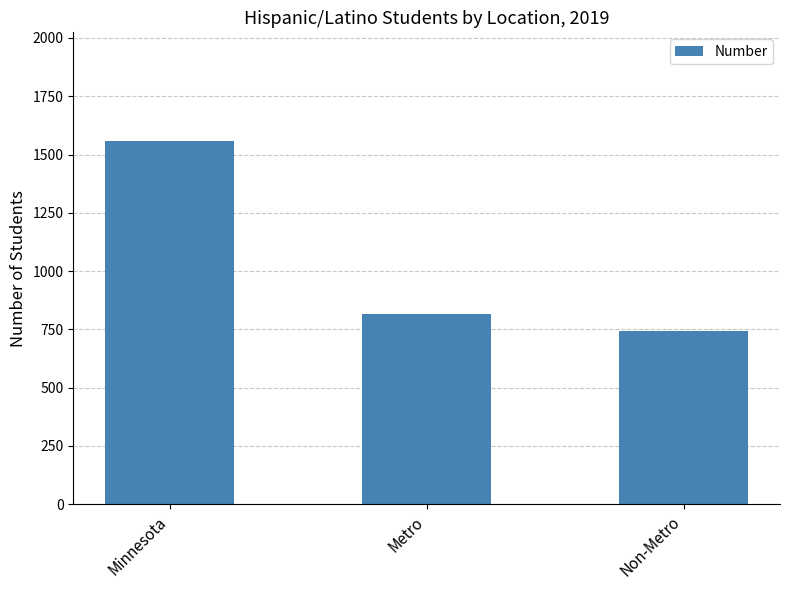

Reading left to right, extract all data points from this chart.

1557	815	742